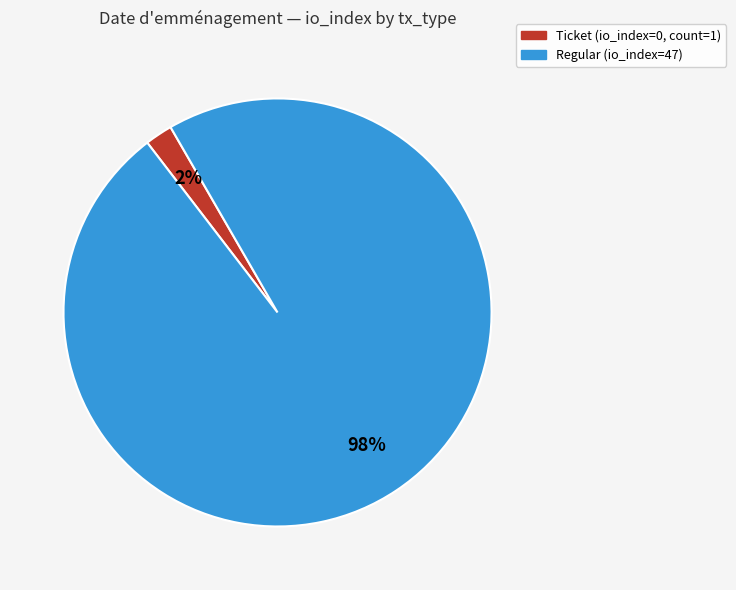

Is there any slice that represents more than half of the pie?

Yes